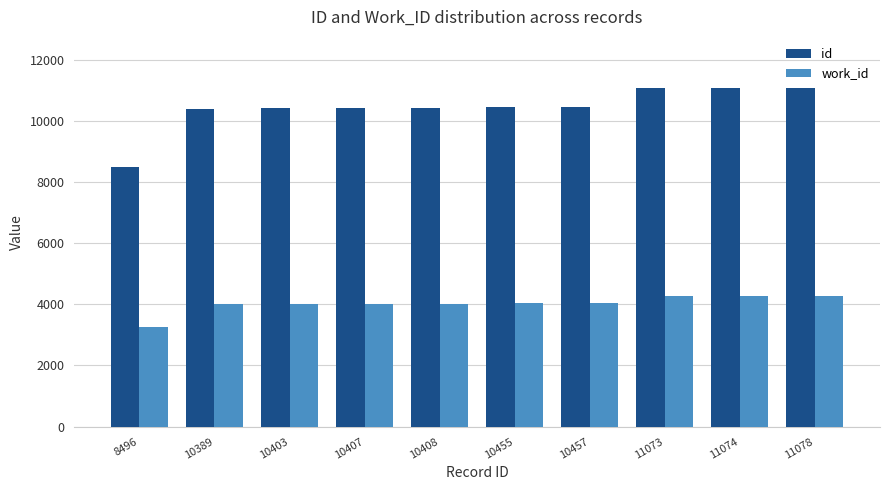

What are all the series names shown in the legend?

id, work_id